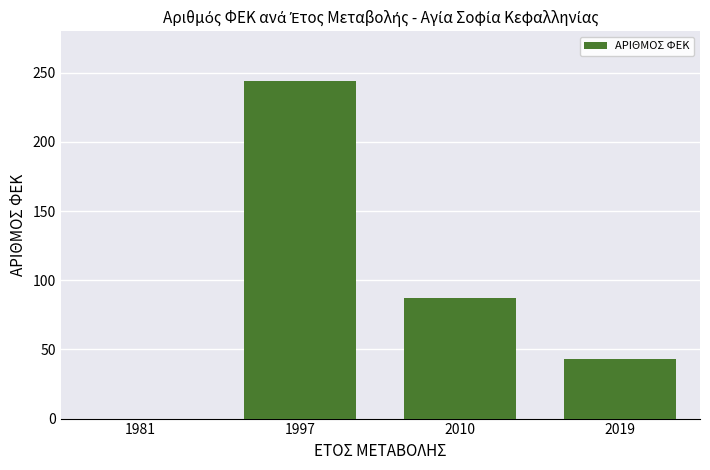

Reading right to left, extract all data points from this chart.

43	87	244	0